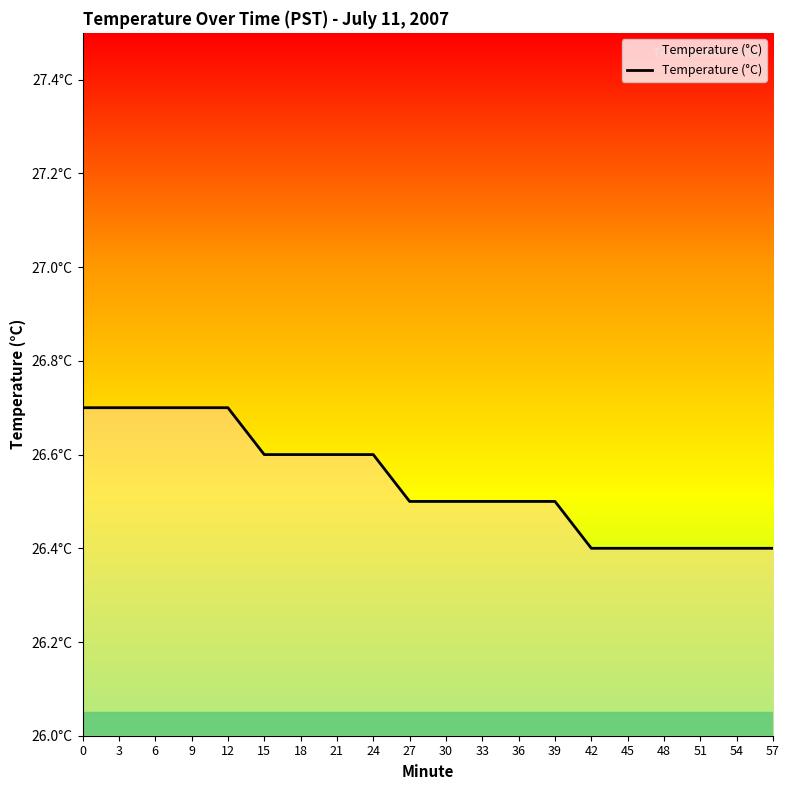

What is the value of the 15th point from the left?

26.4